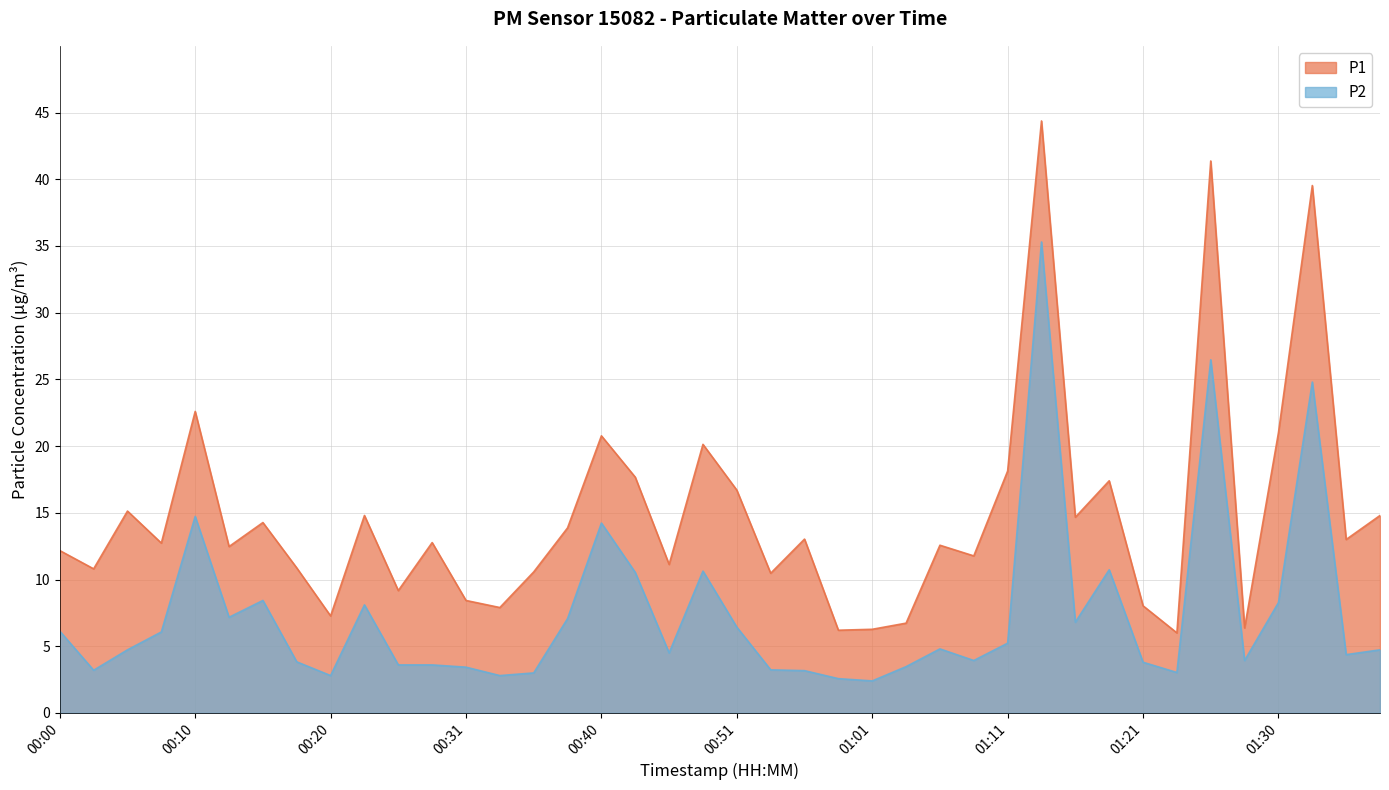

Which series has the widest spread of values?

P1